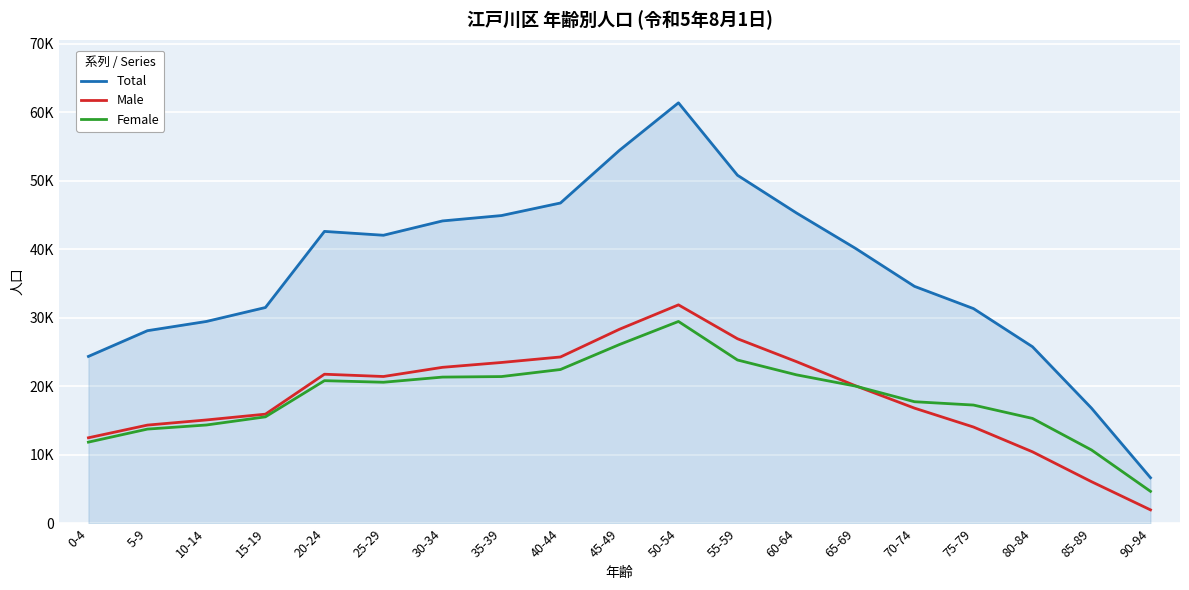

What value does the Total series have at 60-64, to the nearest 10?

45300